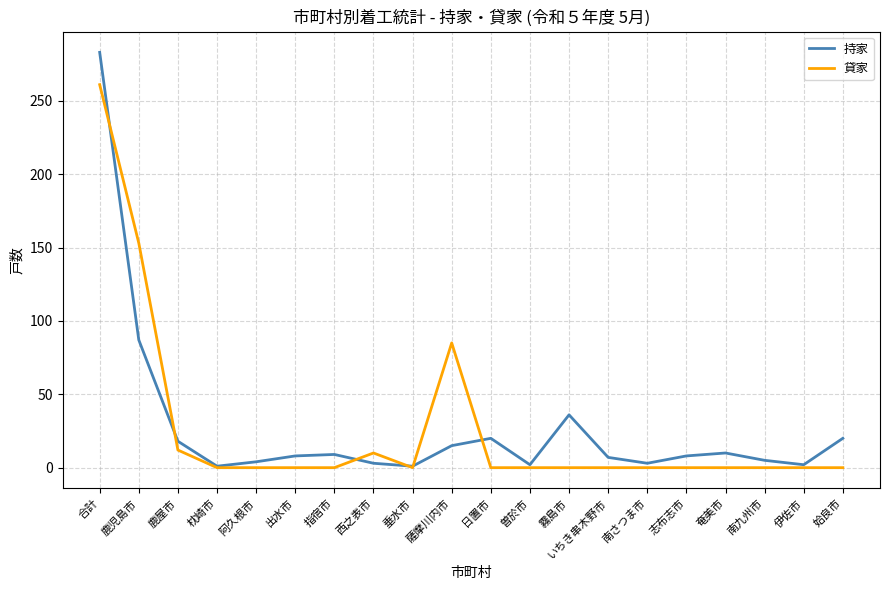

Does the chart display data point markers on the line(s)?

No